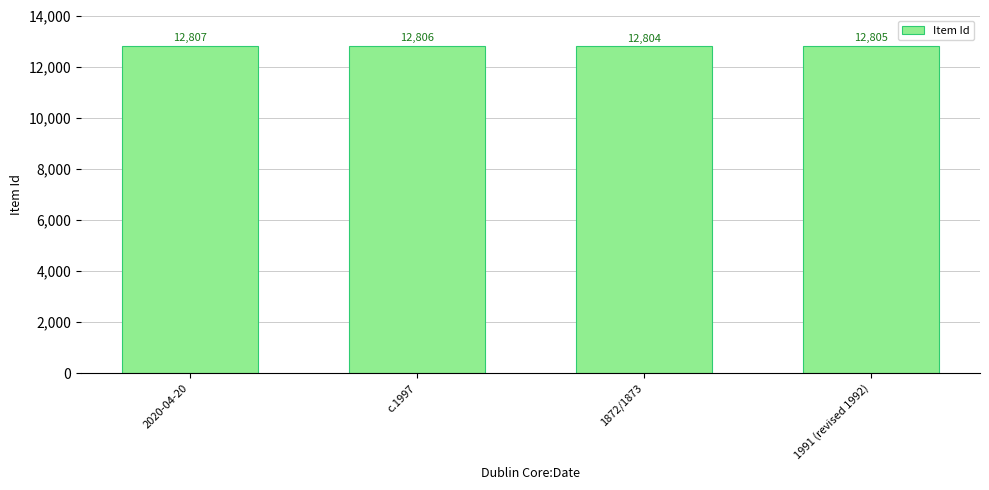

Which category has the lowest value across all series?

1872/1873